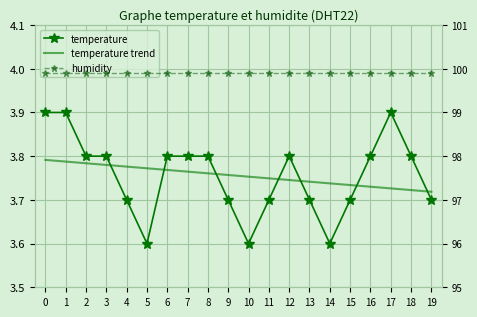

What are all the series names shown in the legend?

temperature, temperature trend, humidity